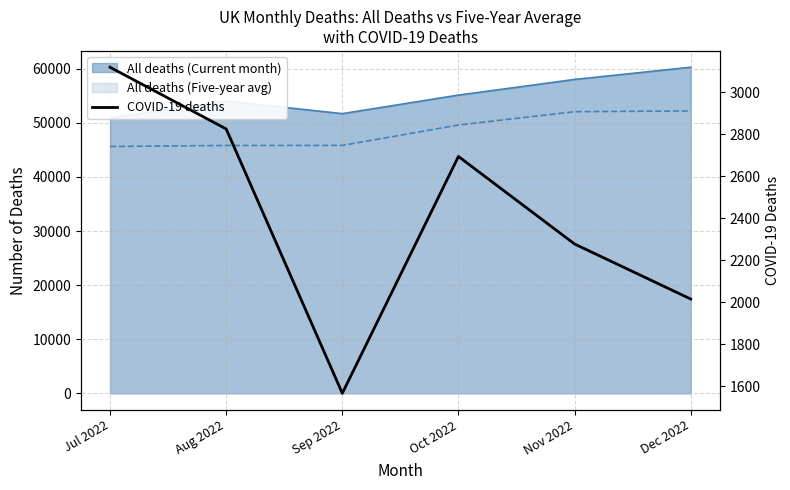

What is the difference between the values at Nov 2022 and Oct 2022?

417